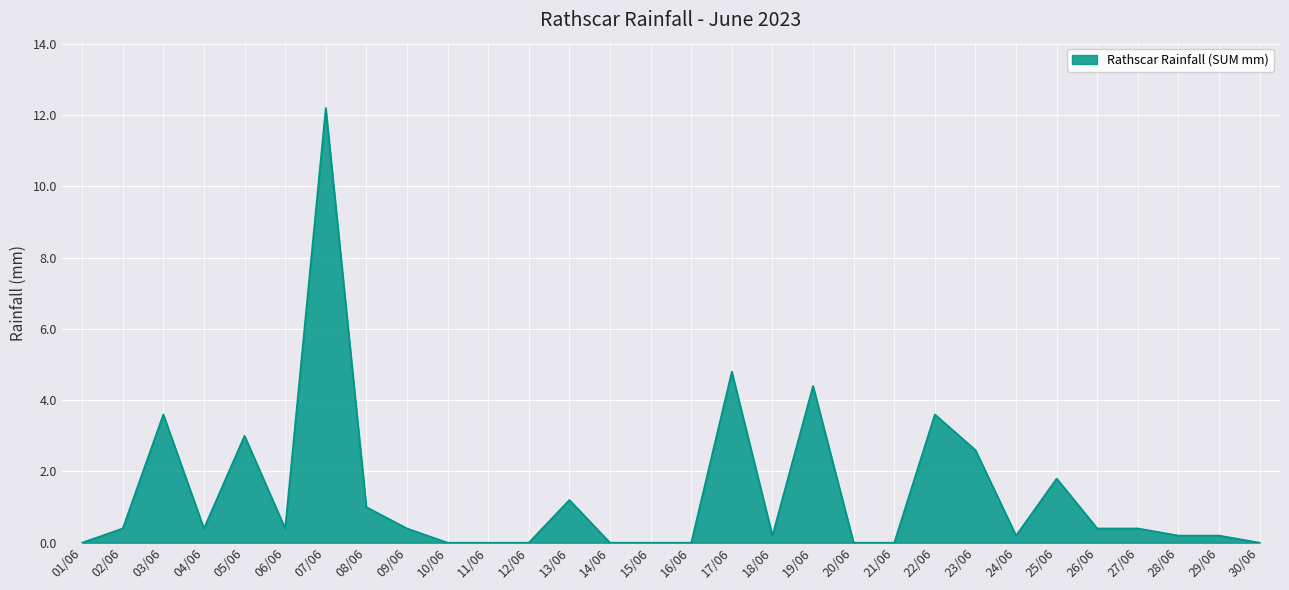

What is the difference between the maximum and second lowest values?

12.2